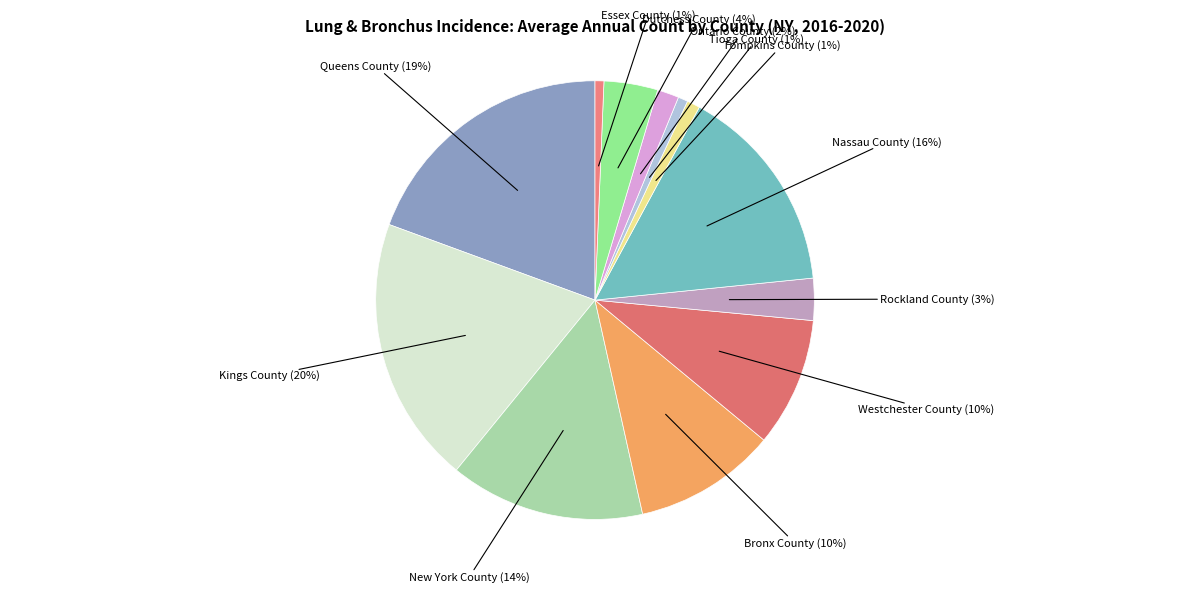

Count the number of slices in the pie.

12